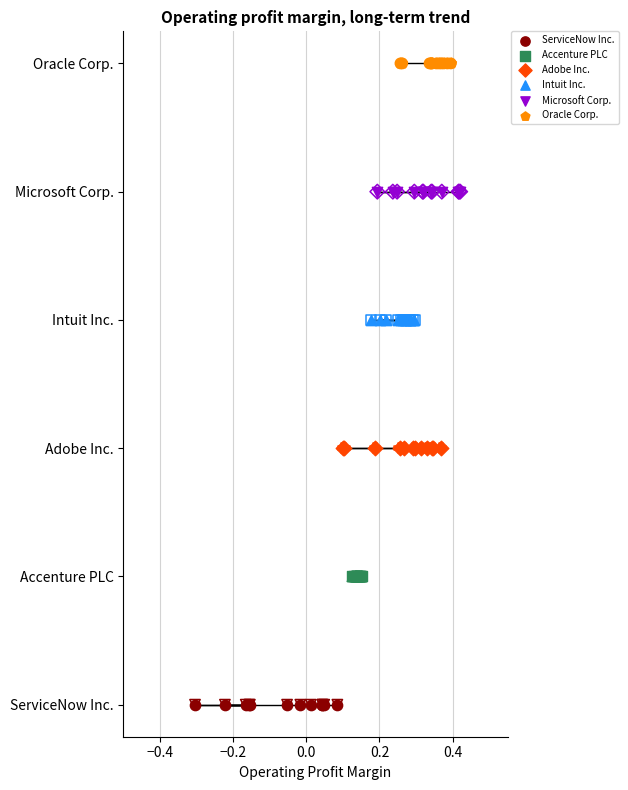

Which series has the widest spread of Y values?

ServiceNow Inc.